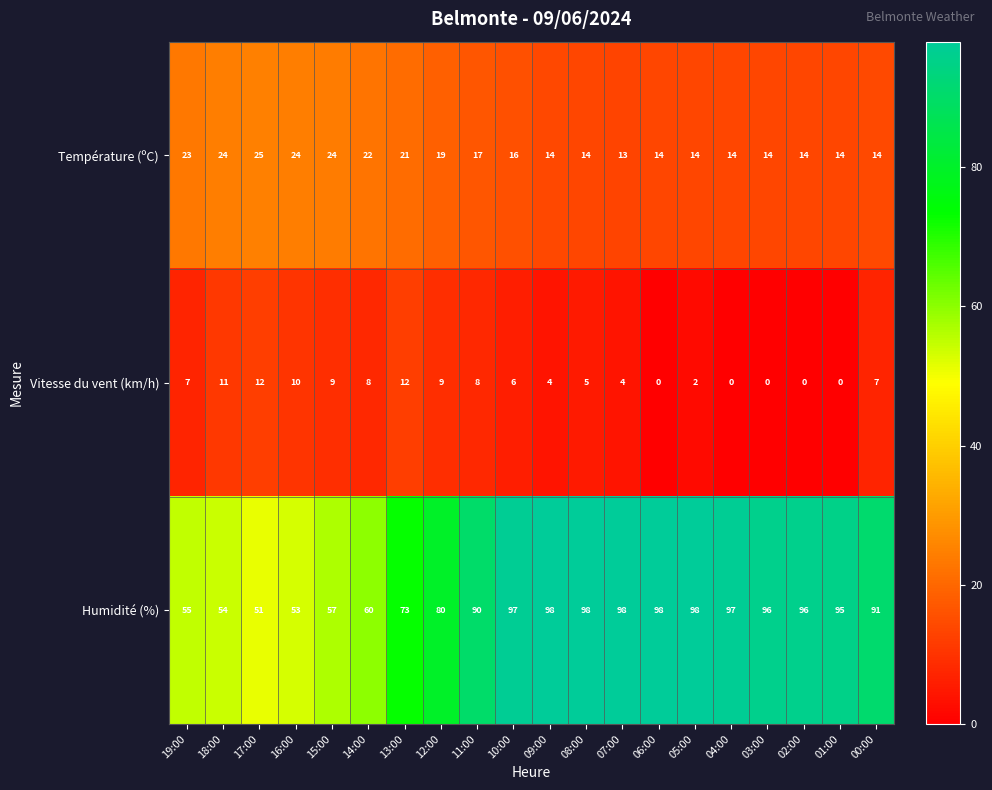

Between 12:00 and 04:00, which series saw the biggest shift?

Humidité (%)